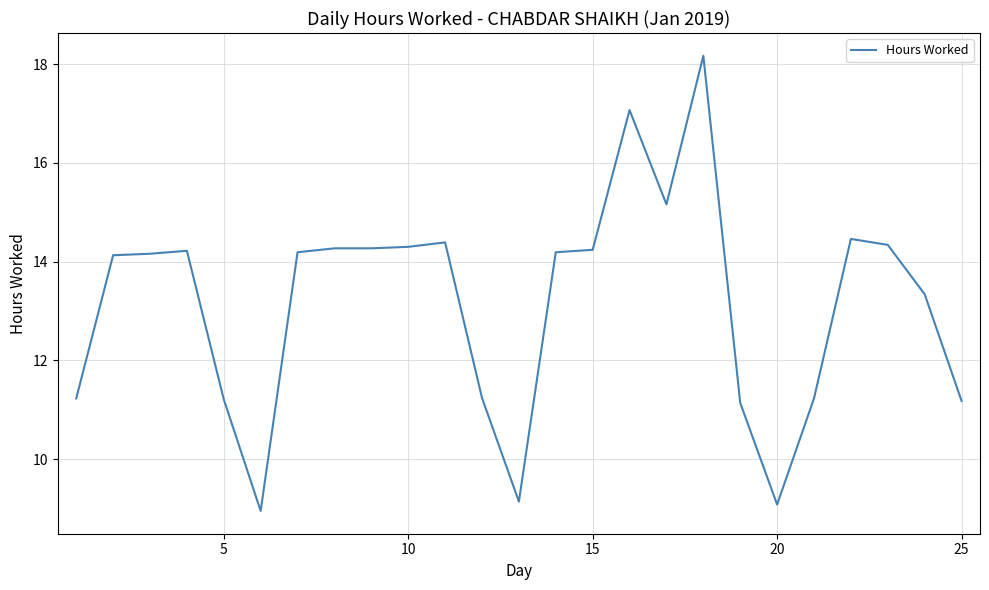

What is the difference between the maximum and minimum values?

9.2